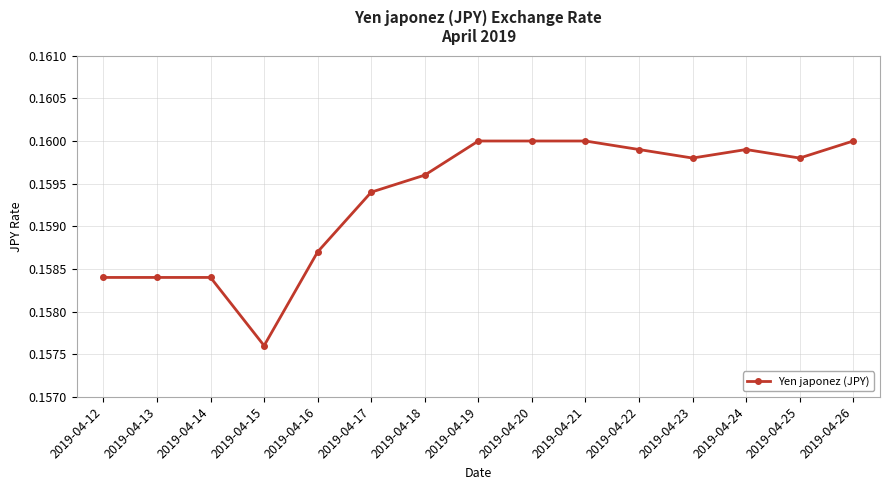

True or false: the data shows 0.1 at 2019-04-20.

False